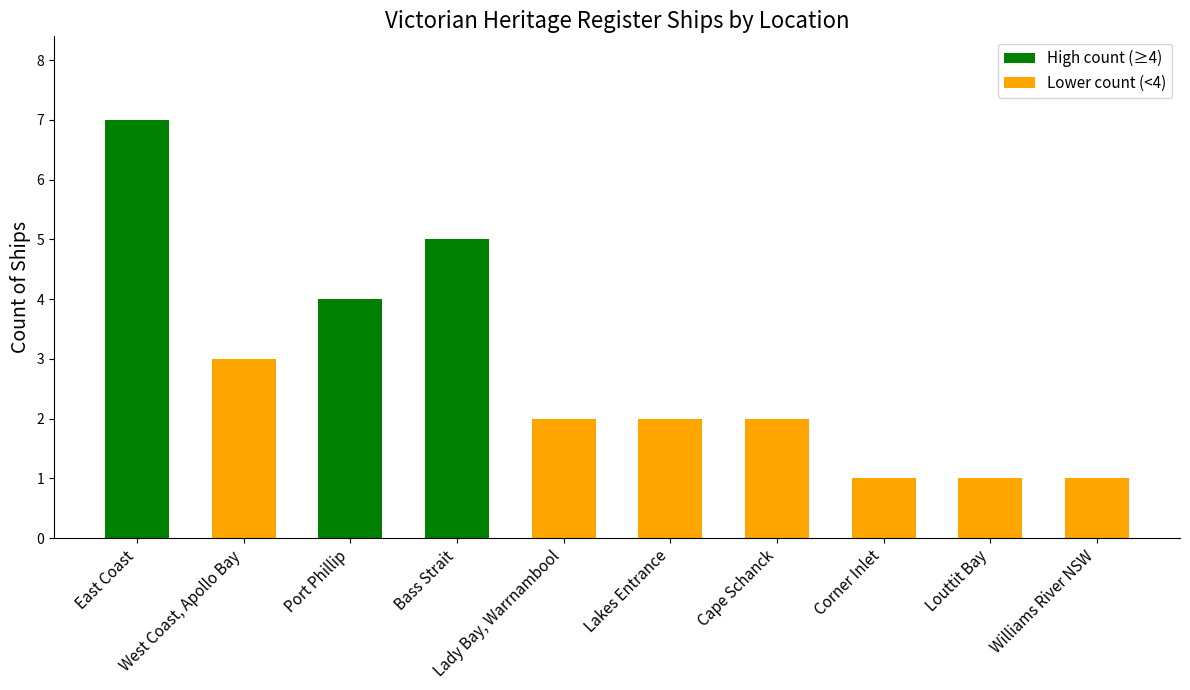

What is the label of the 7th bar from the left?

Cape Schanck